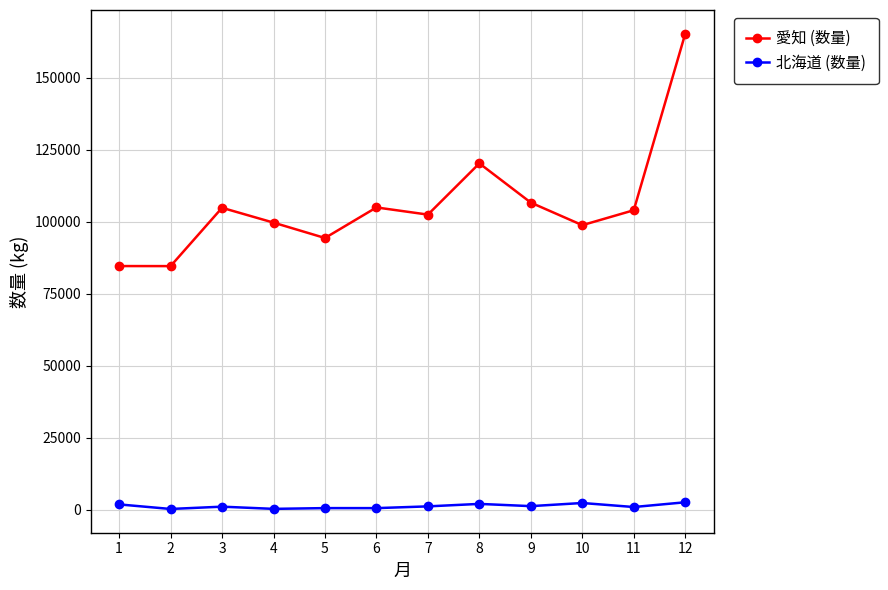

What is the total value across all series at 9?

107901